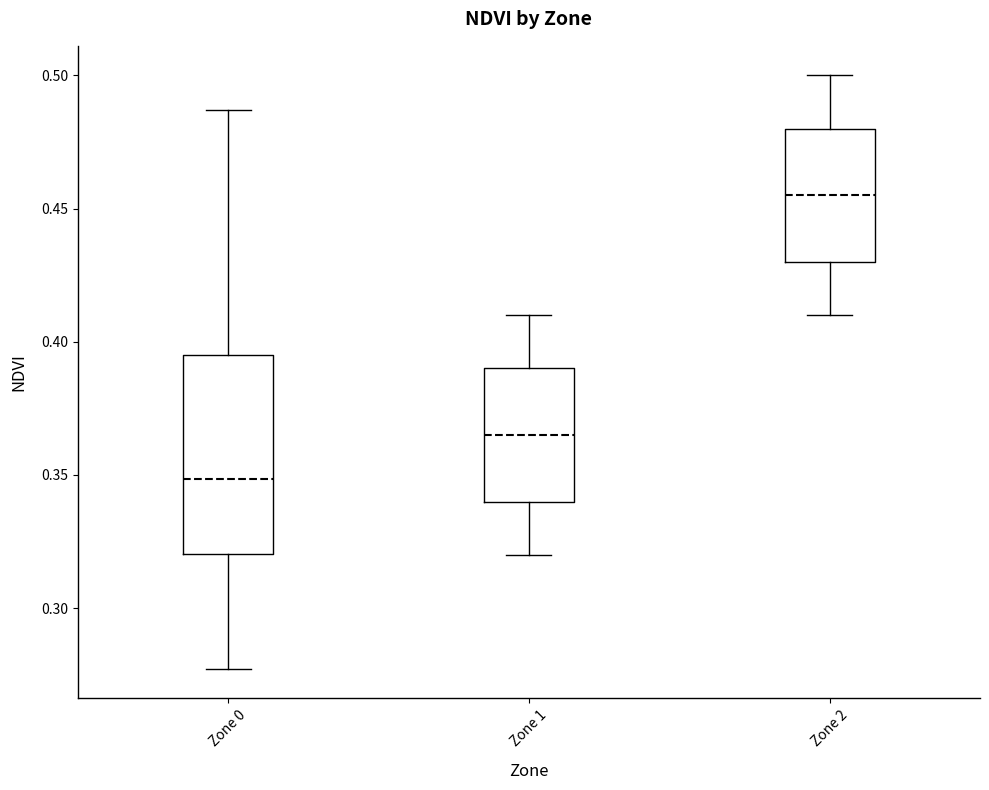

Reading left to right, transcribe this box plot: for each box, give where its median line is, the range the box spans, and where its two whiskers end, as read against the y-axis. The values are not printed on the chart, so give them approximately, as read against the axis.

Zone 0: median 0.350, box 0.320 to 0.395, whiskers 0.275 to 0.485
Zone 1: median 0.365, box 0.340 to 0.390, whiskers 0.320 to 0.410
Zone 2: median 0.455, box 0.430 to 0.480, whiskers 0.410 to 0.500